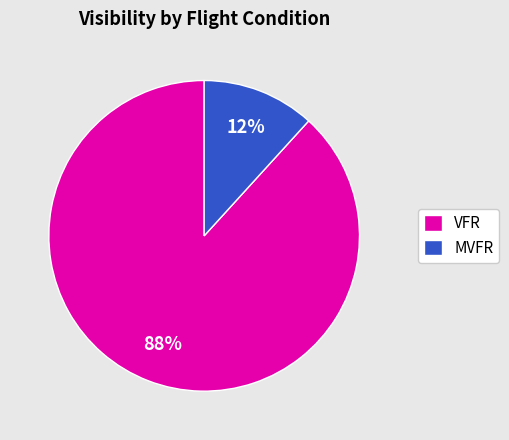

Rank the categories by value from highest to lowest.

VFR, MVFR